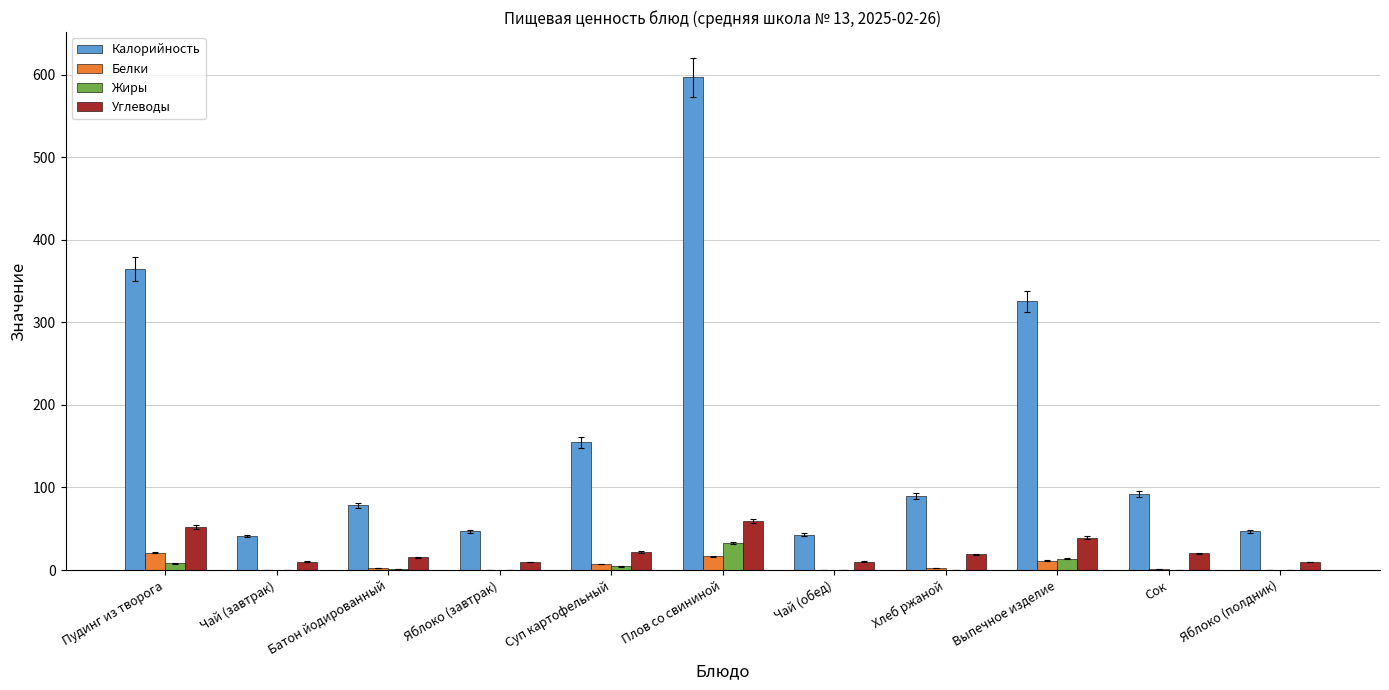

Which series changed the most between Пудинг из творога and Суп картофельный?

Калорийность